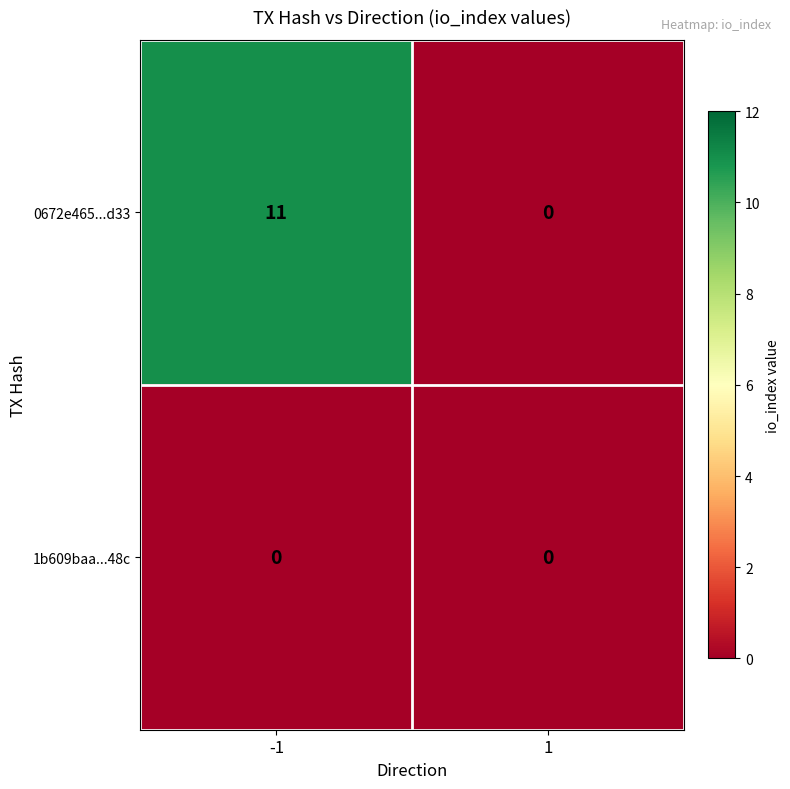

At -1, list the series in order from smallest to largest.

1b609baa...48c, 0672e465...d33